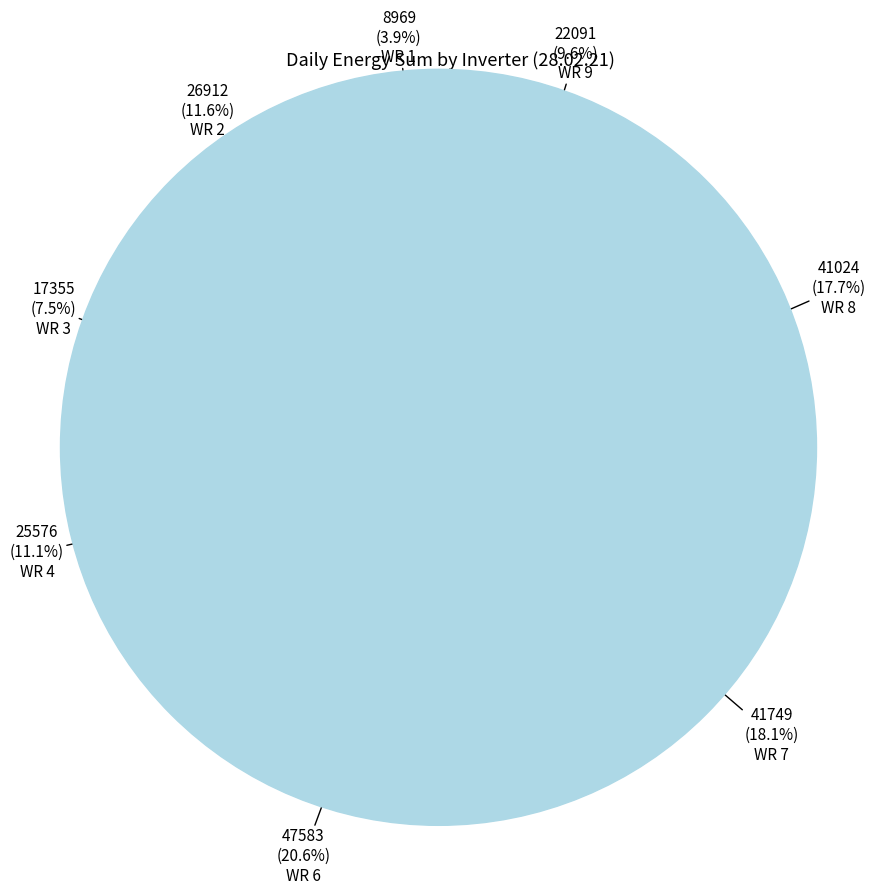

How many segments does this pie chart have?

8